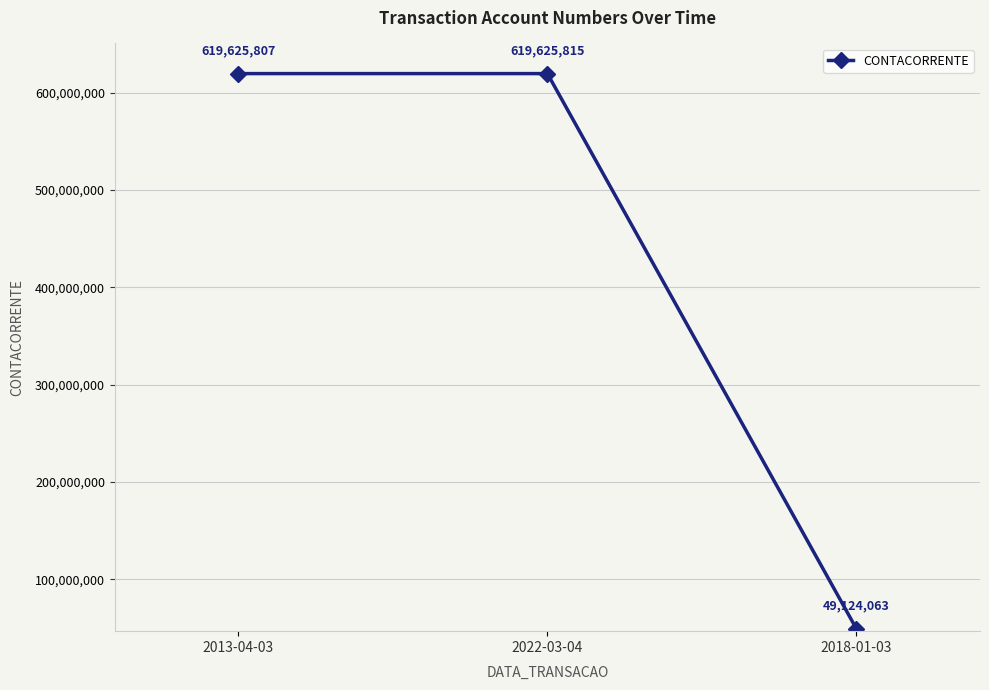

What is the value of the 3rd point from the left?

49124063